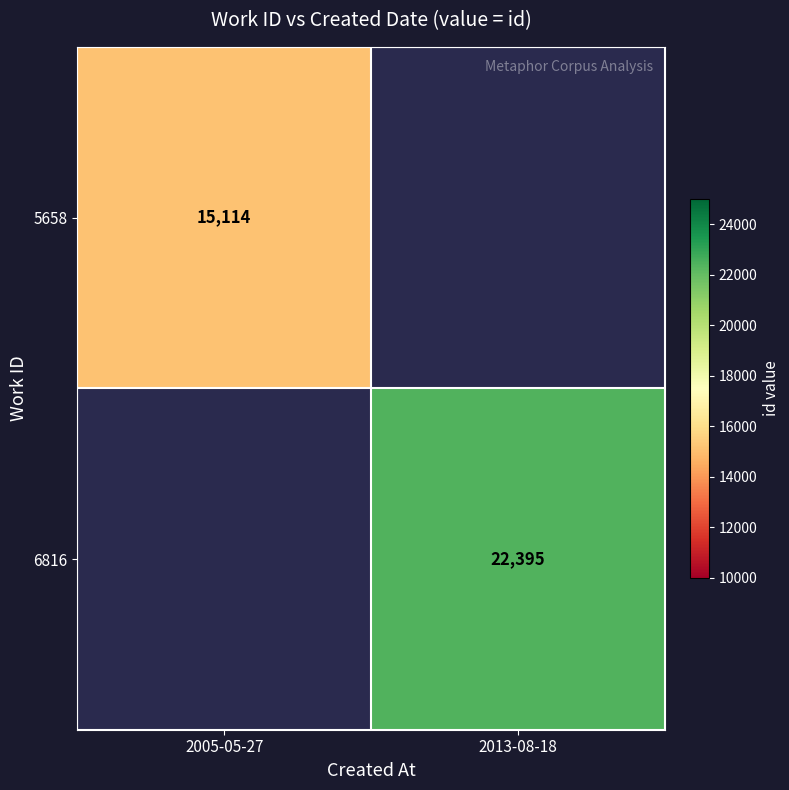

True or false: 6816 has a value of 35429 at 2013-08-18.

False